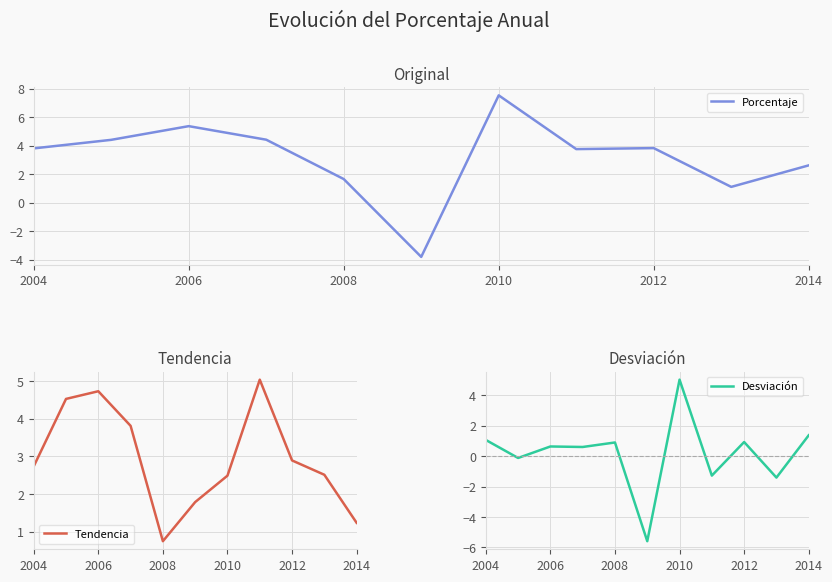

Reading right to left, what are all the values shown in this chart?

Porcentaje: 2.6	1.1	3.8	3.8	7.5	-3.8	1.6	4.4	5.4	4.4	3.8
Tendencia: 1.2	2.5	2.9	5.0	2.5	1.8	0.8	3.8	4.7	4.5	2.7
Desviación: 1.4	-1.4	0.9	-1.3	5.0	-5.6	0.9	0.6	0.6	-0.1	1.1